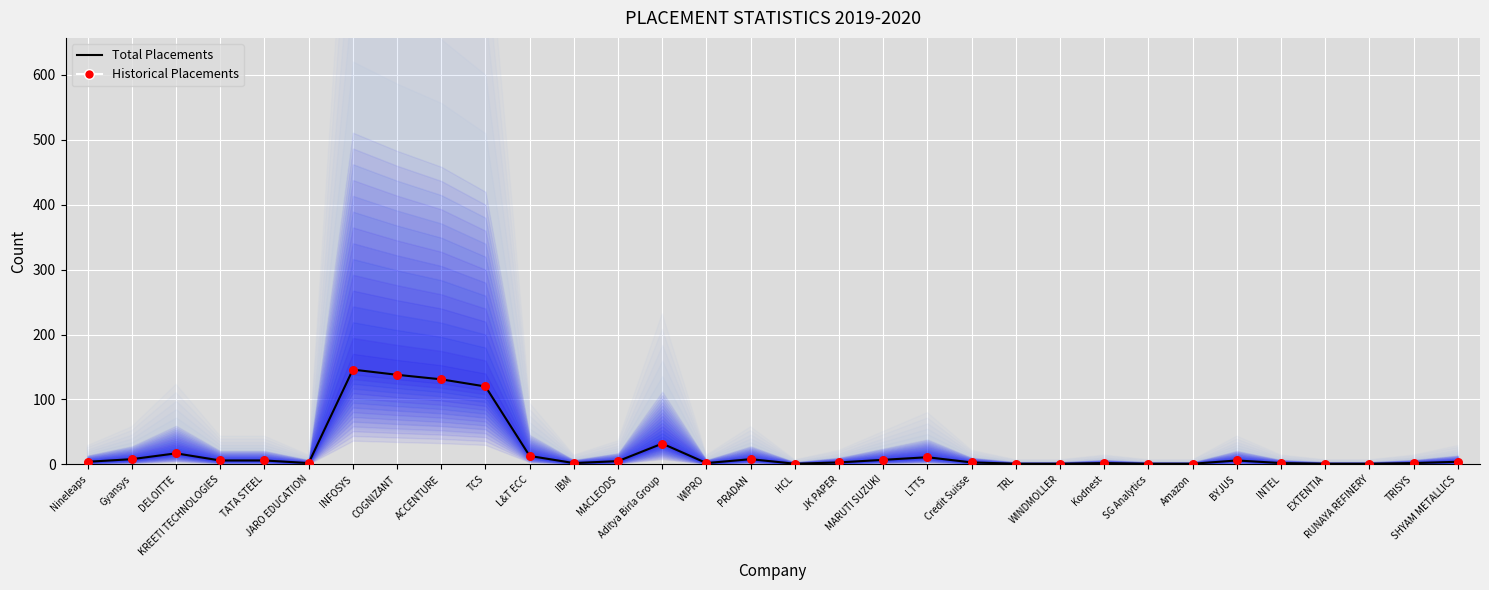

Which series reaches the minimum Y coordinate?

Total Placements